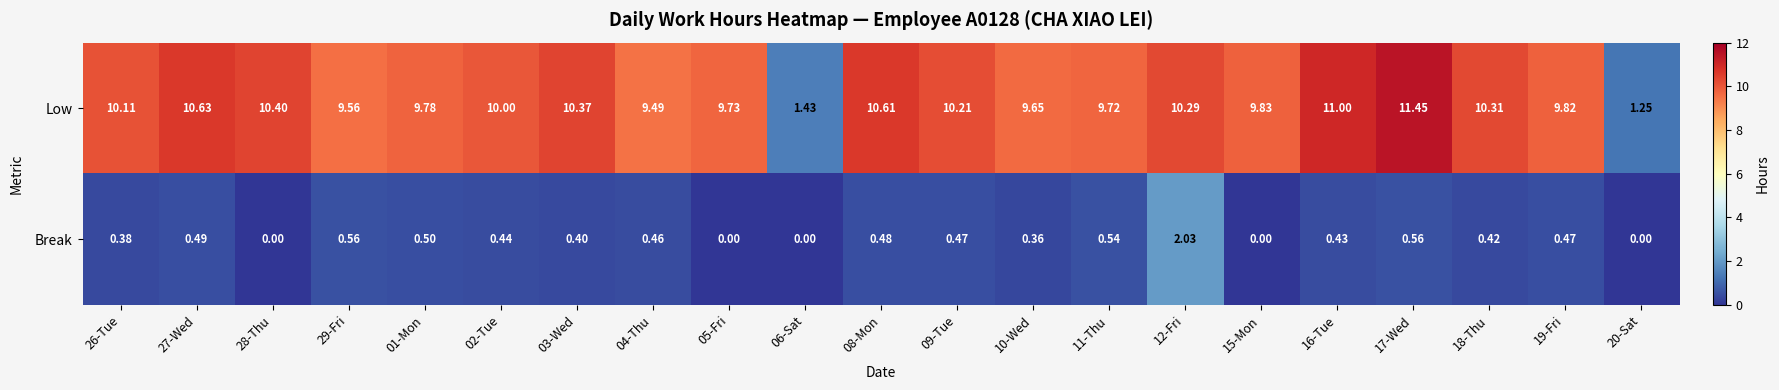

How many distinct data groups are displayed?

2